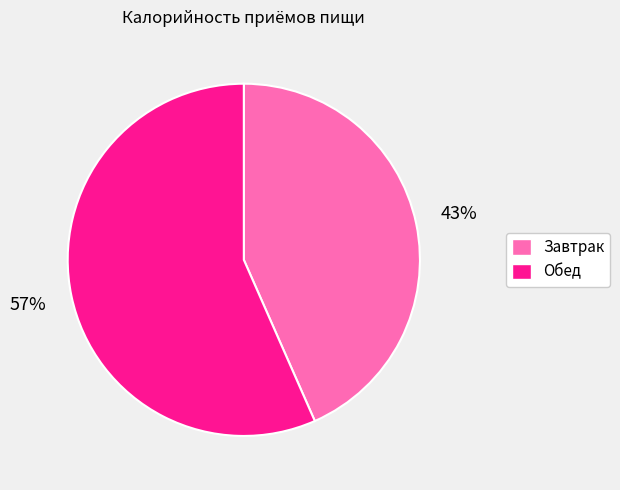

The Завтрак slice represents 43% of the pie. True or false?

True